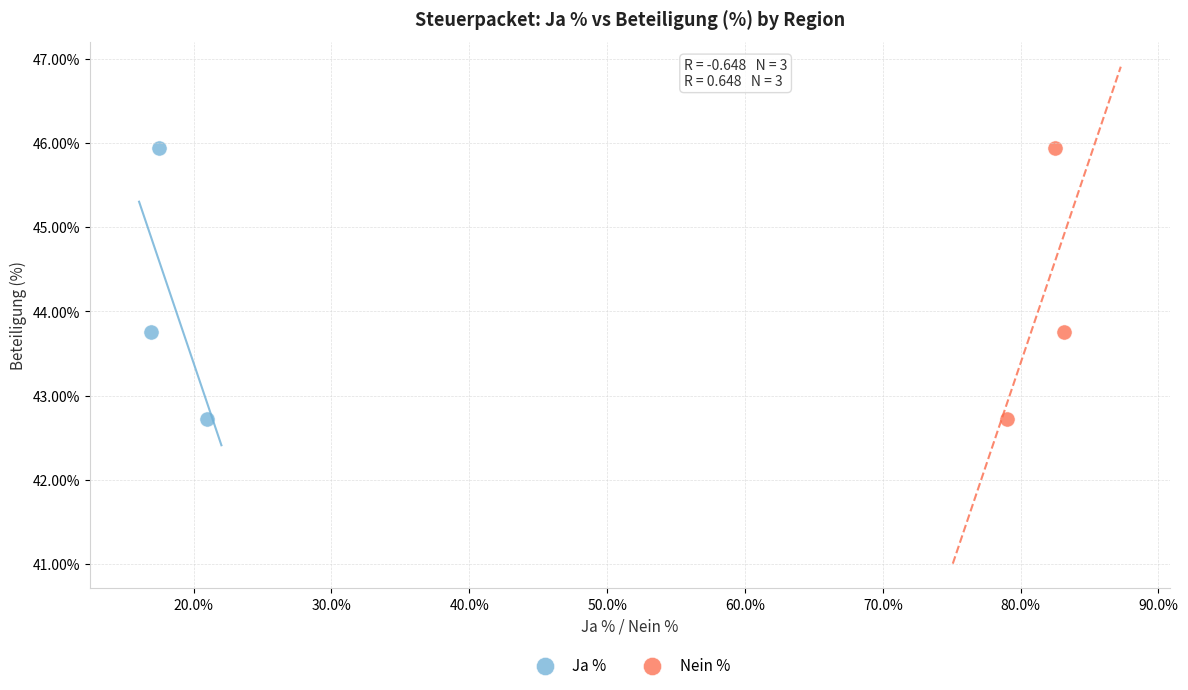

What are all the series names shown in the legend?

Ja %, Nein %